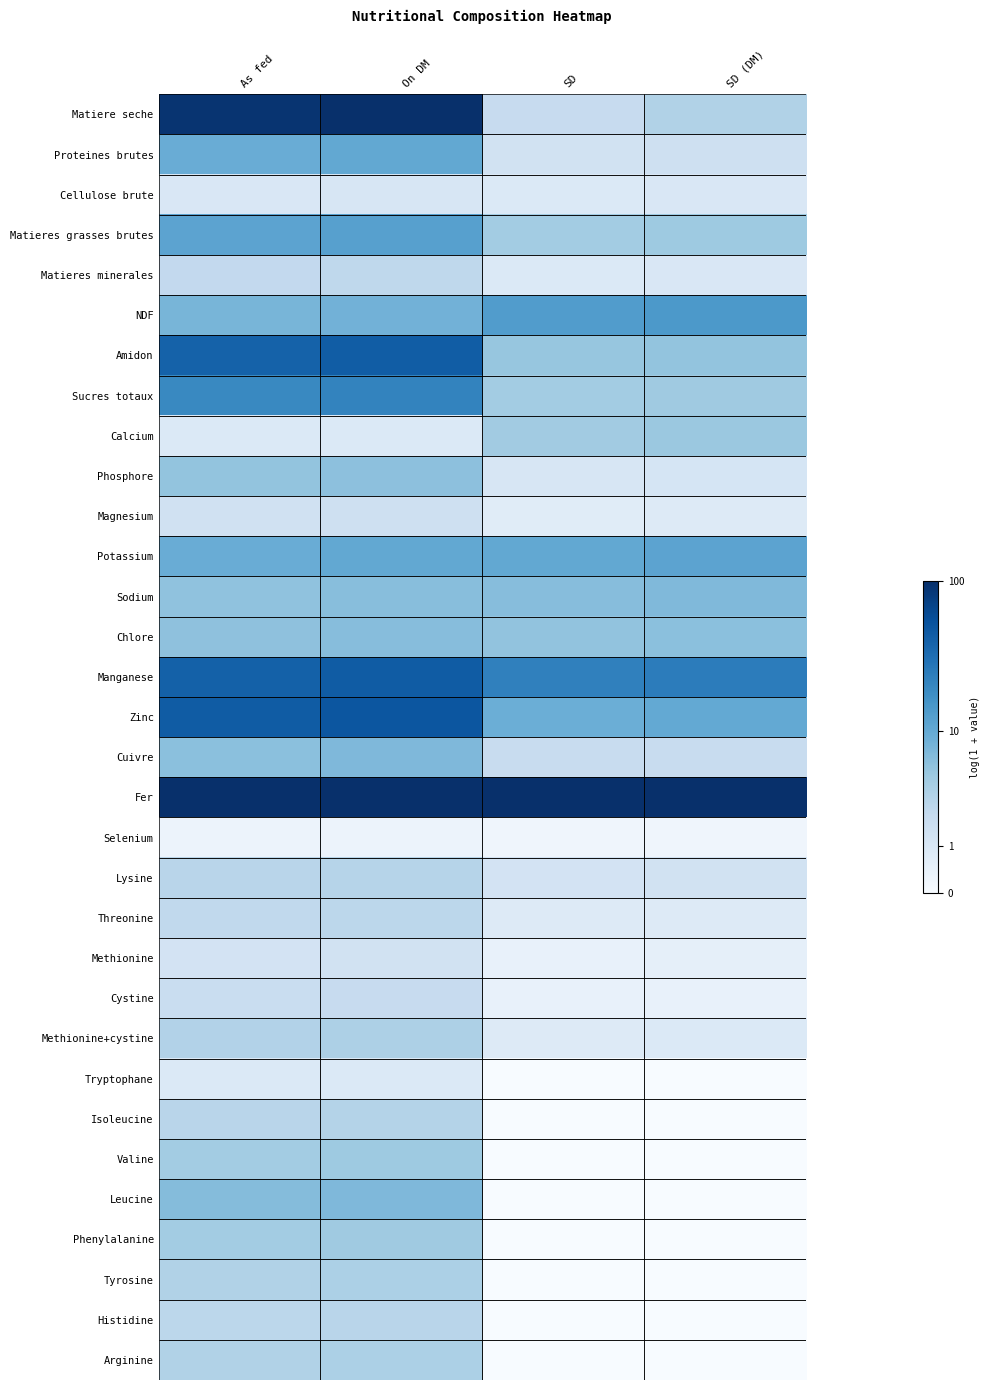

At which category is the sum across all series the highest?

On DM